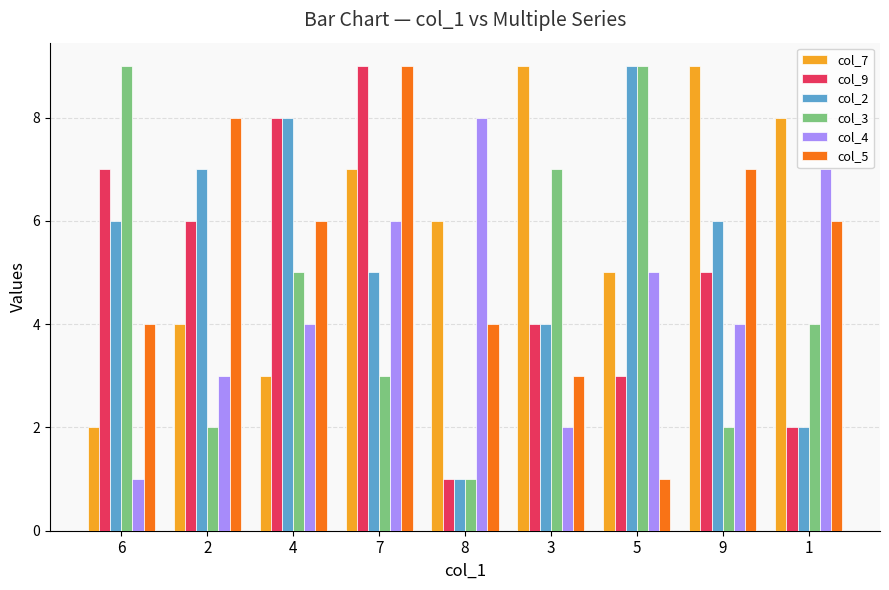

List the labels in order of col_9 value, smallest first.

8, 1, 5, 3, 9, 2, 6, 4, 7